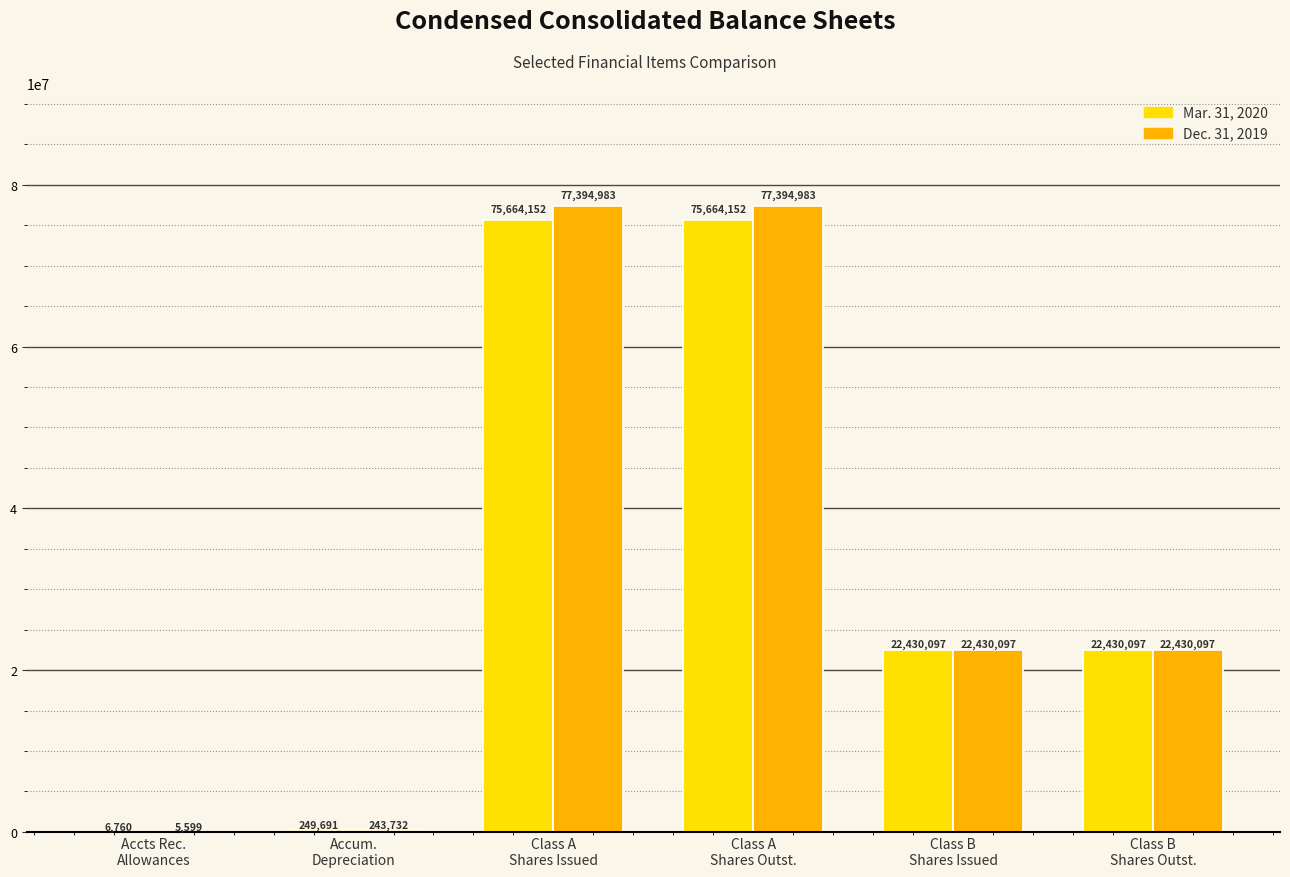

What is the sum of all Mar. 31, 2020 values?

196444949